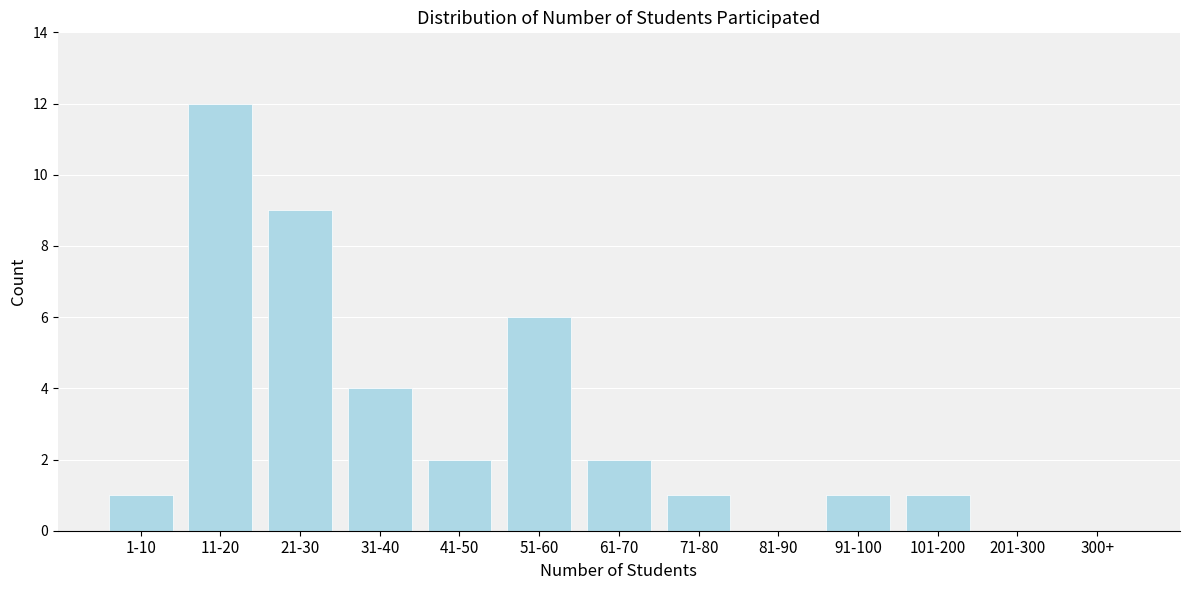

Reading left to right, transcribe all the data shown in this chart.

1-10=1	11-20=12	21-30=9	31-40=4	41-50=2	51-60=6	61-70=2	71-80=1	81-90=0	91-100=1	101-200=1	201-300=0	300+=0